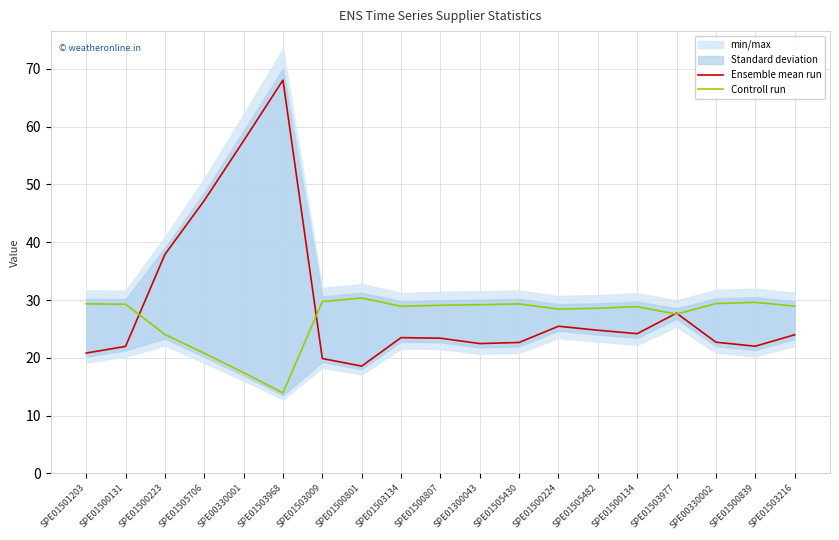

List the series in order of their peak value, lowest first.

Controll run, Ensemble mean run